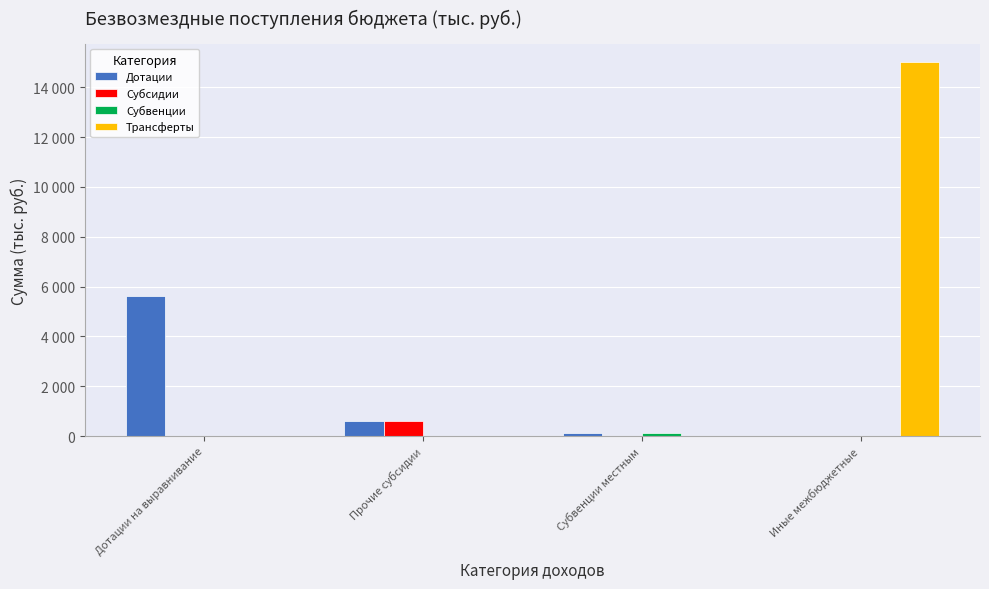

Where is Дотации nearest to the value 2820?

Прочие субсидии